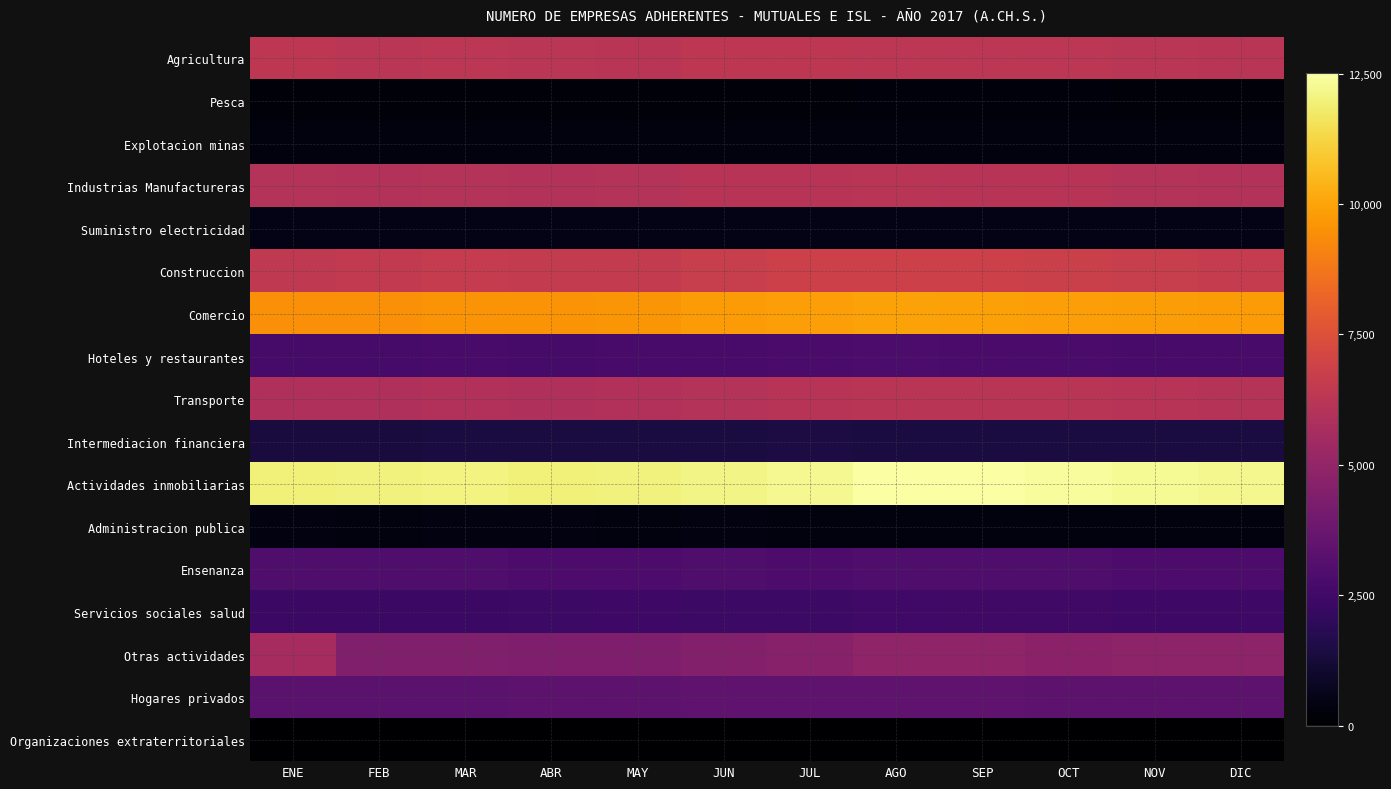

What is the total value across all series at AGO?

67412